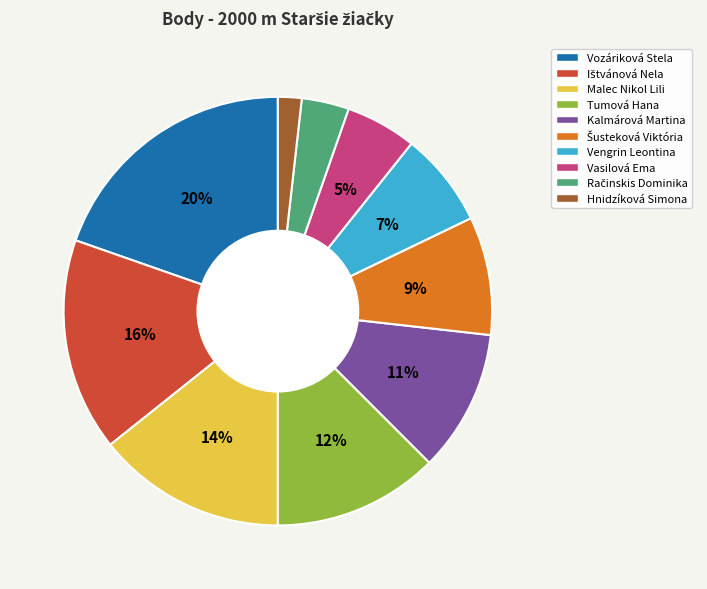

Which category has the biggest portion of the pie?

Vozáriková Stela